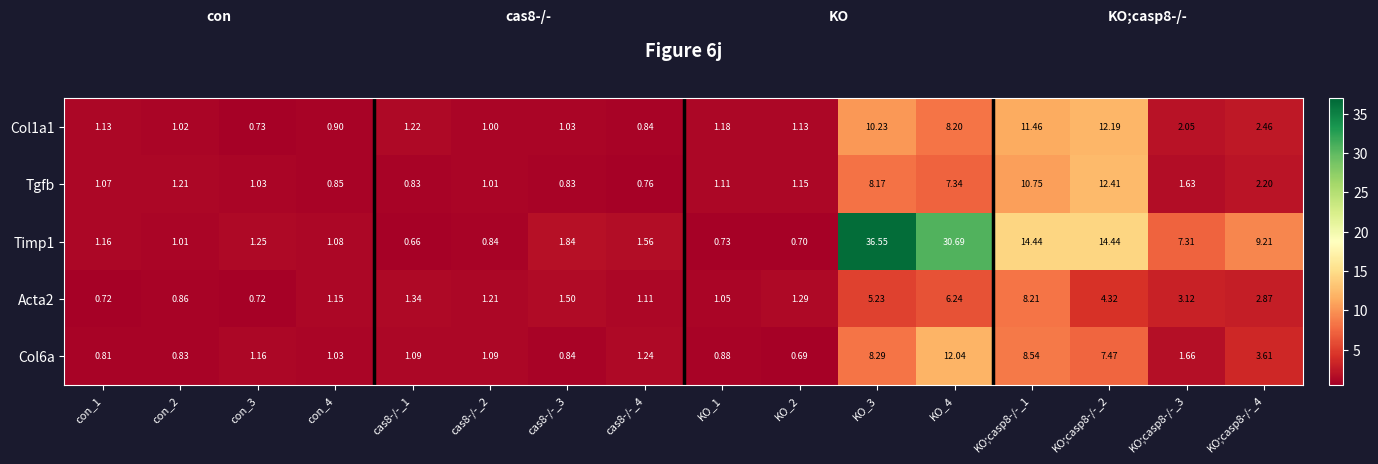

Is the value of Tgfb at KO_2 greater than the value of Timp1 at con_3?

No